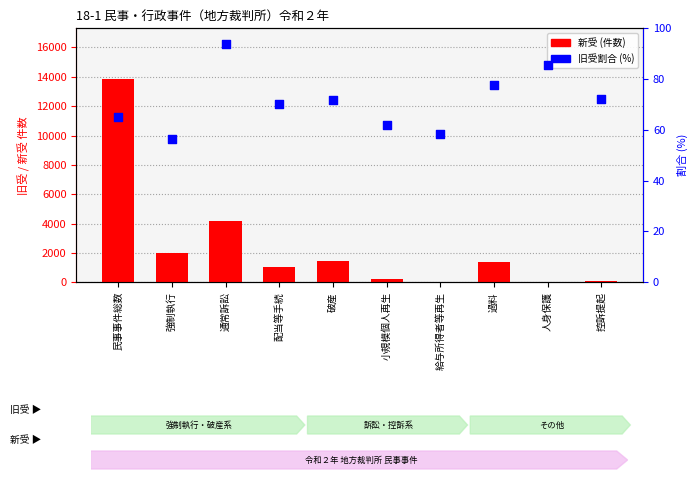

What are all the series names shown in the legend?

新受 (件数), 旧受割合 (%)